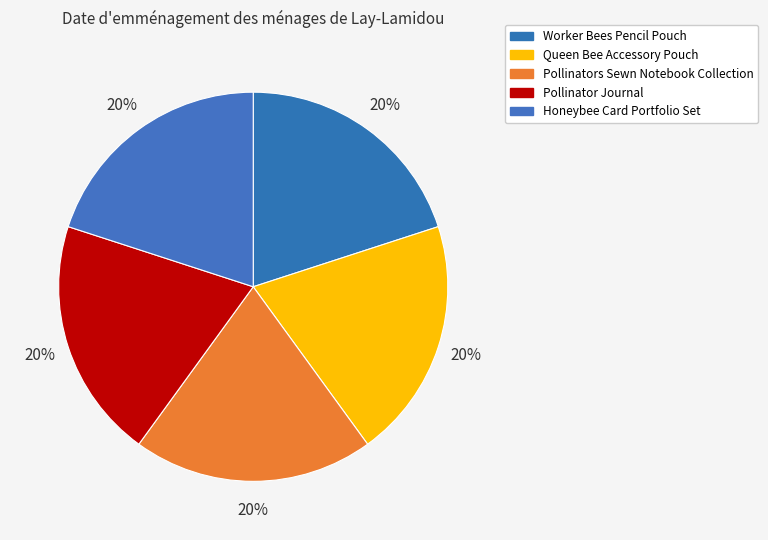

How many segments does this pie chart have?

5